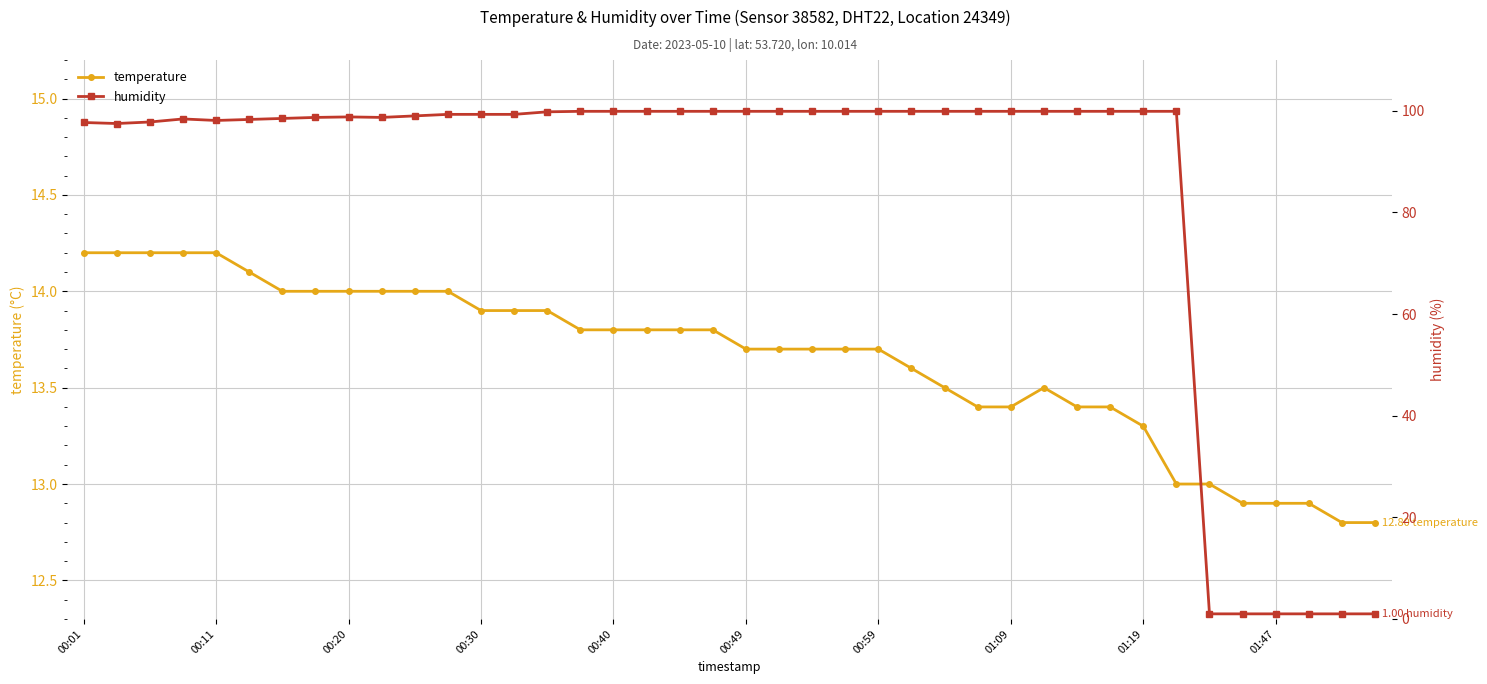

What is the total value across all series at 00:01?

111.9